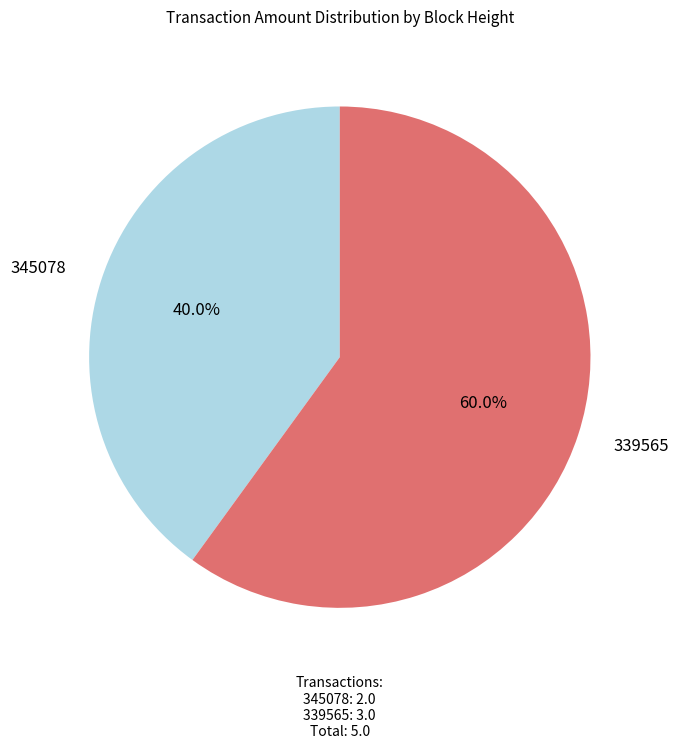

To the nearest percent, what portion does 345078 represent?

40%